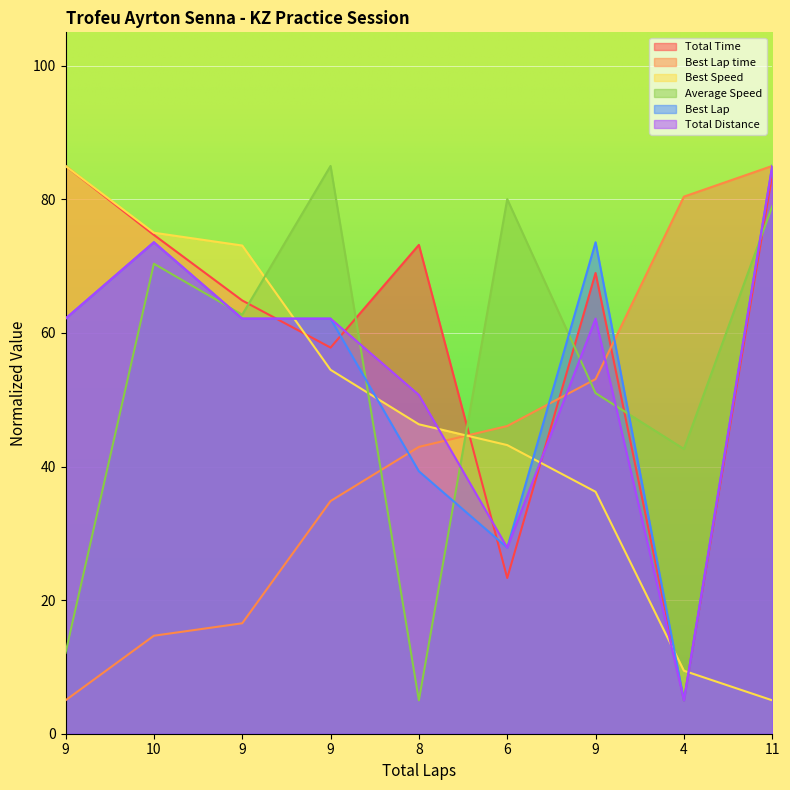

At which label is Total Time closest to 44?

9